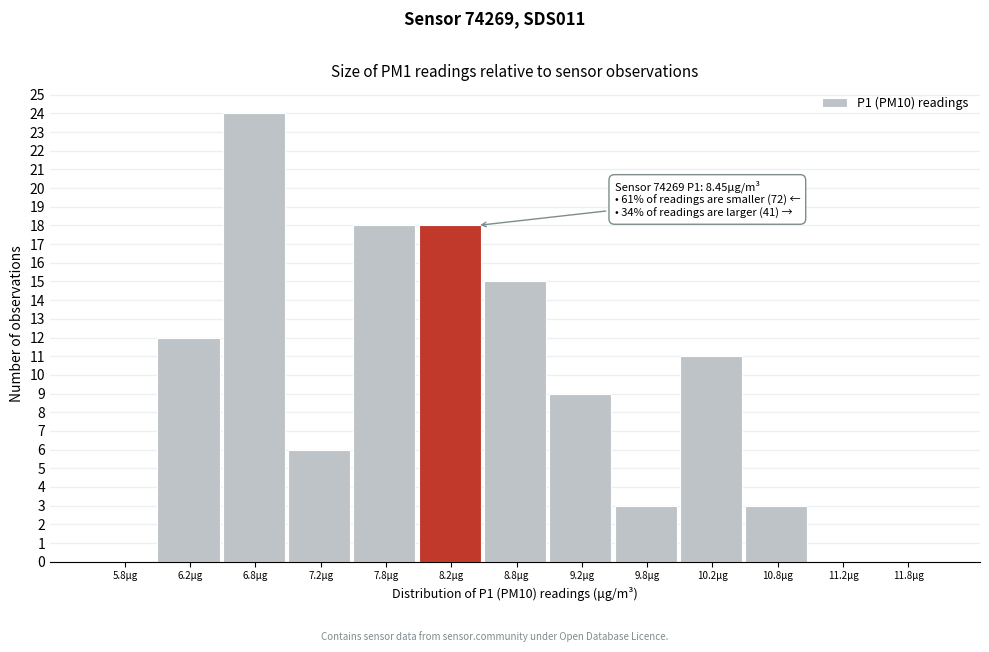

Which range on the x-axis has the tallest bar?

6.5 to 7.0